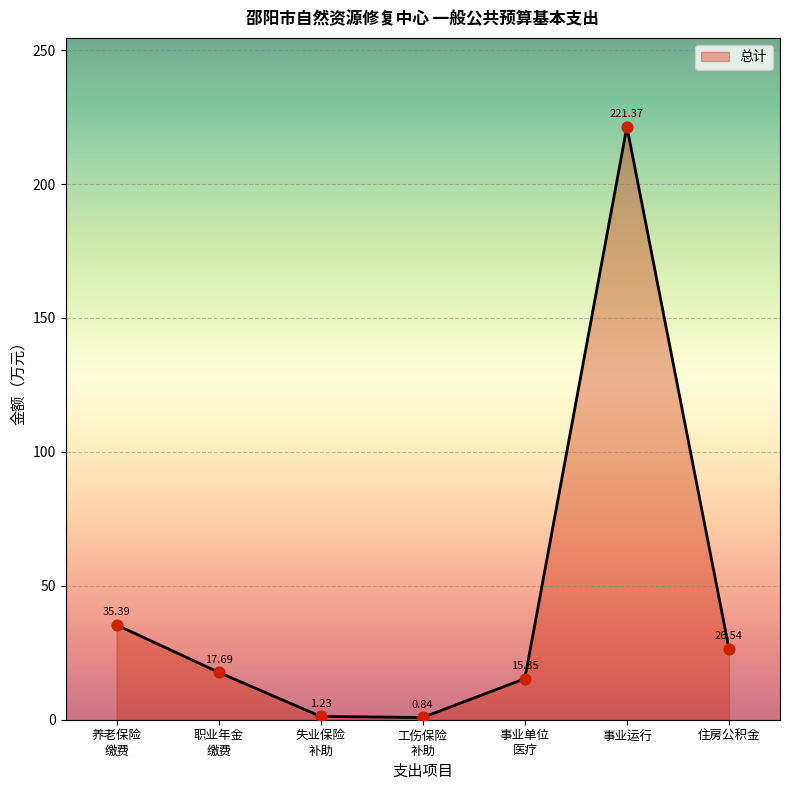

What is the ratio of the value at 事业单位 医疗 to the value at 养老保险 缴费?

0.4